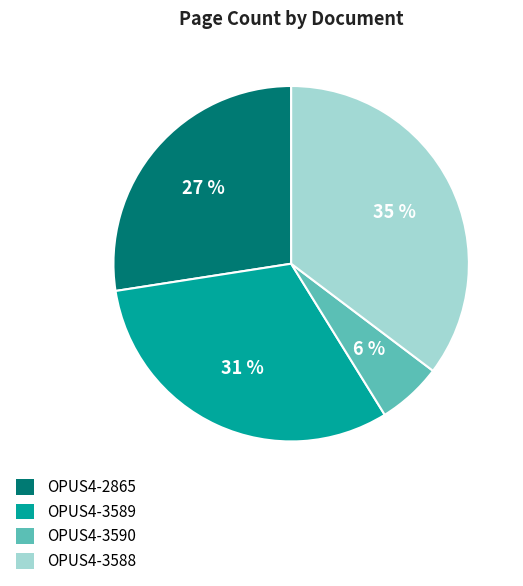

Combined, do OPUS4-3588 and OPUS4-3590 account for over 50%?

No